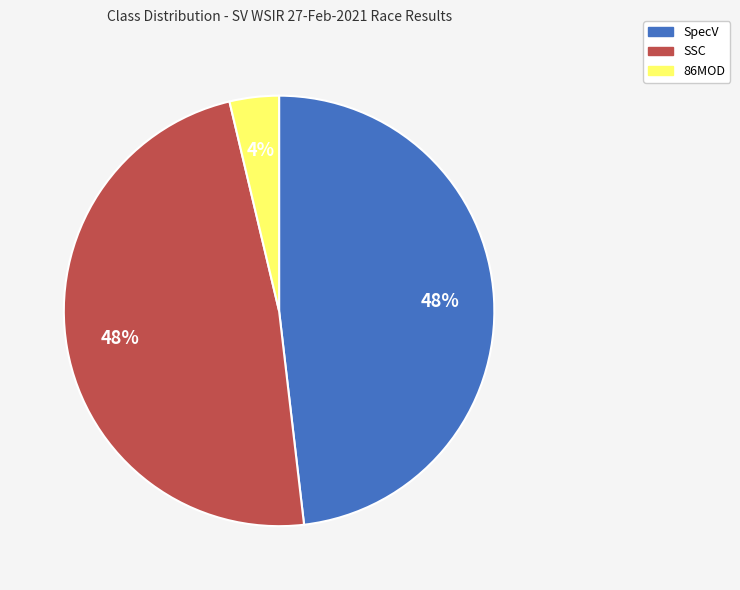

Is the sum of 86MOD and SpecV greater than half?

Yes